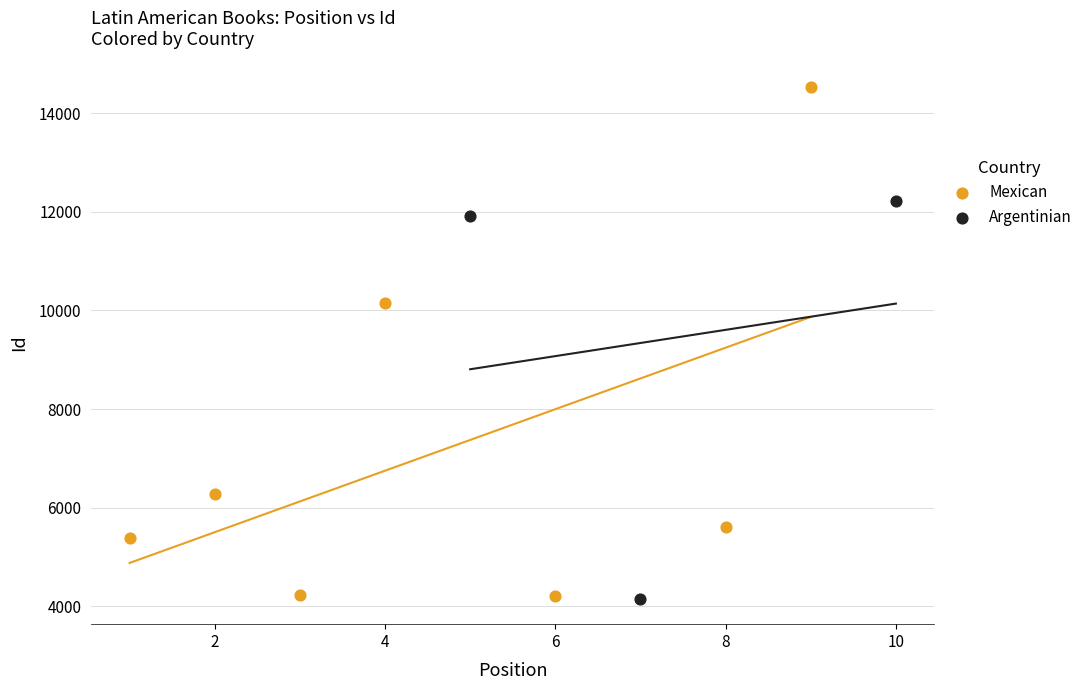

Which series has the largest Y range (max minus min)?

Mexican